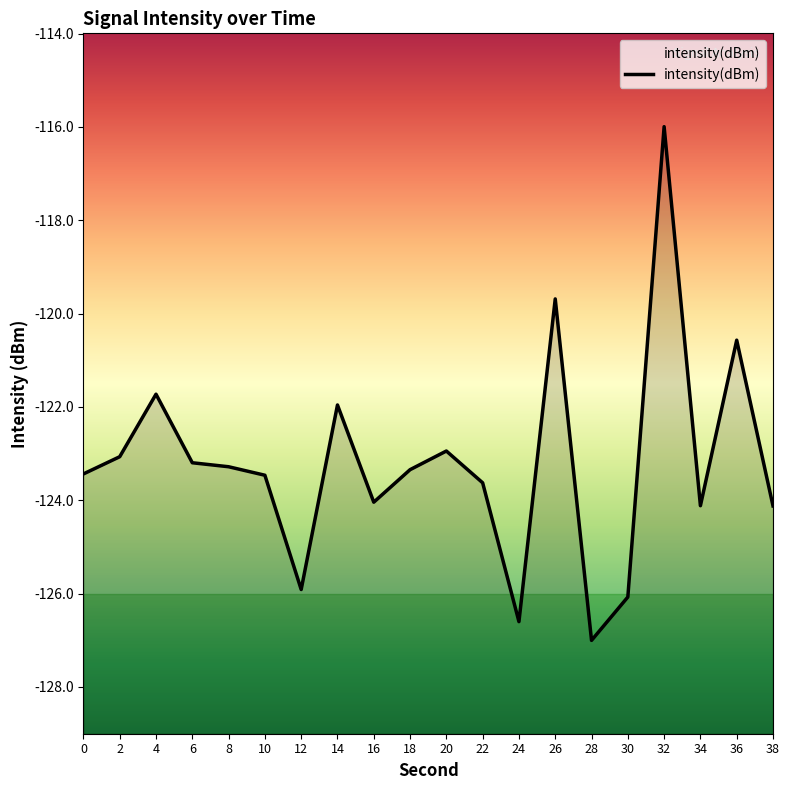

What is the difference between the maximum and minimum values?

11.0